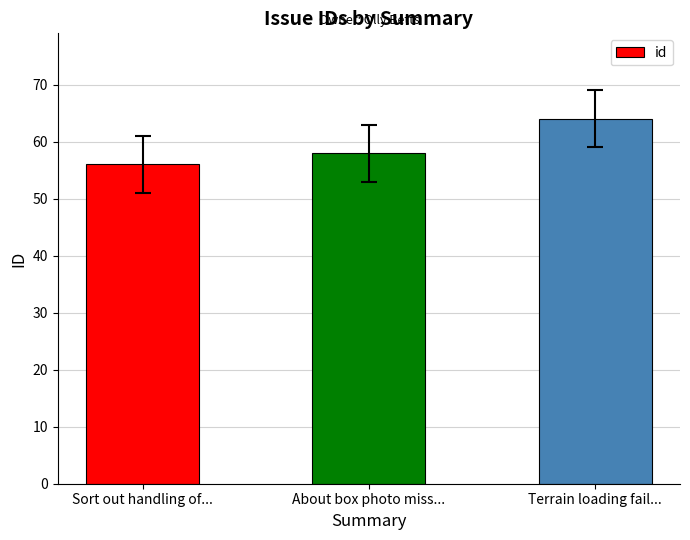

Rank the categories by value from highest to lowest.

Terrain loading fail..., About box photo miss..., Sort out handling of...